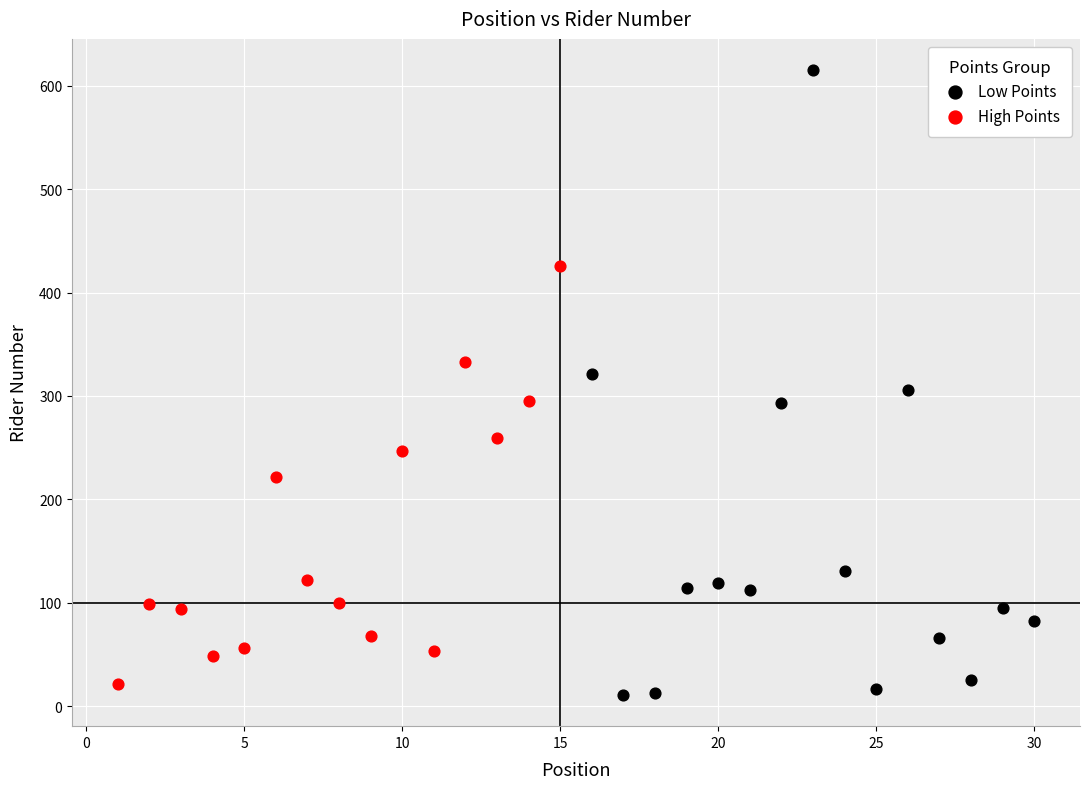

Which series reaches the maximum Y coordinate?

Low Points